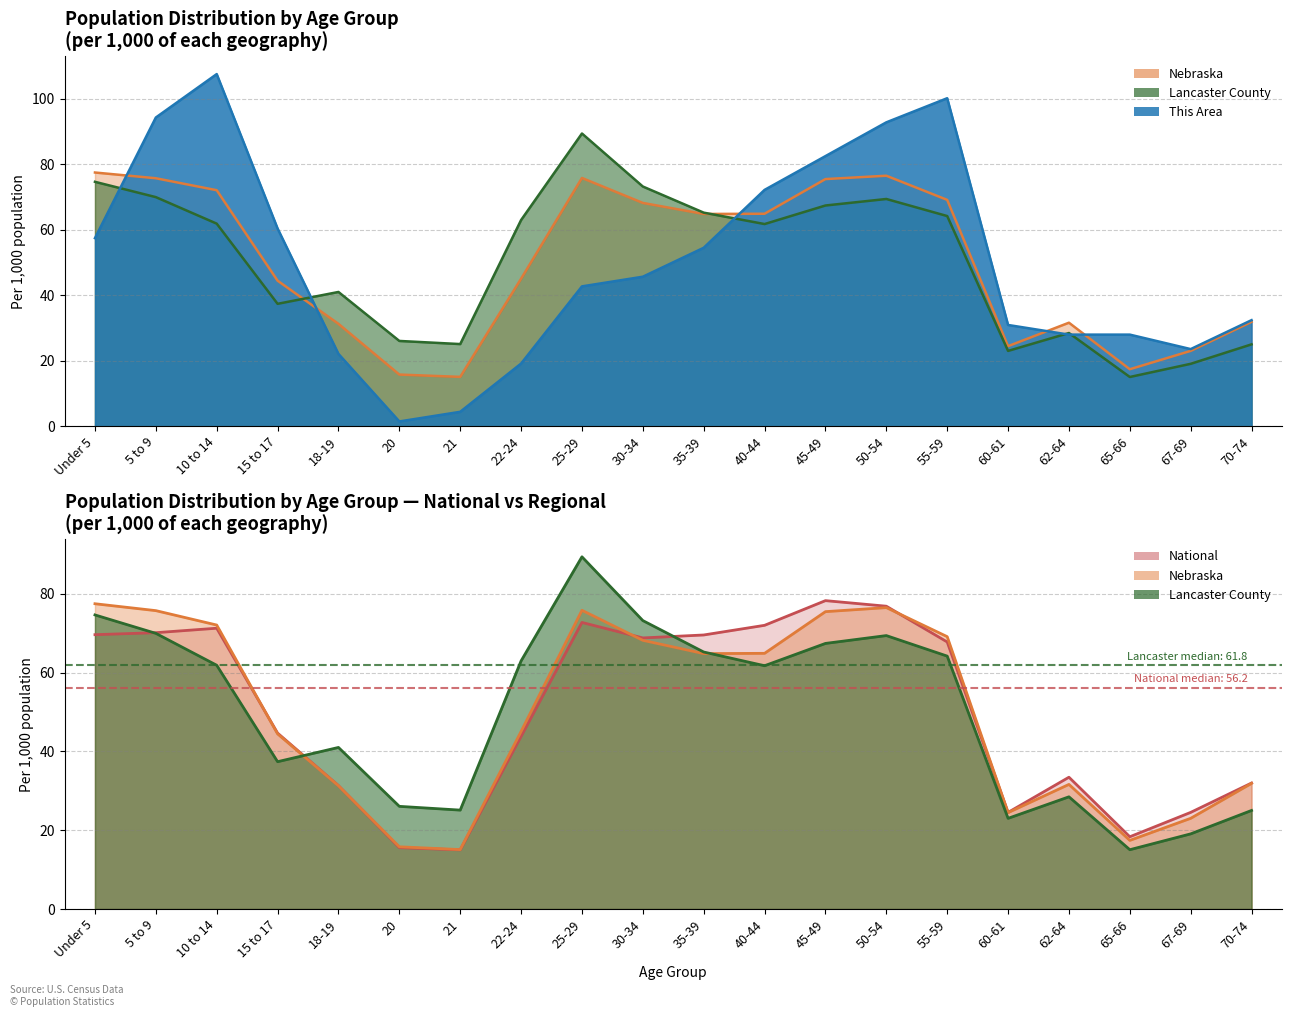

What is the difference between the National values at 25-29 and 55-59?

5.0